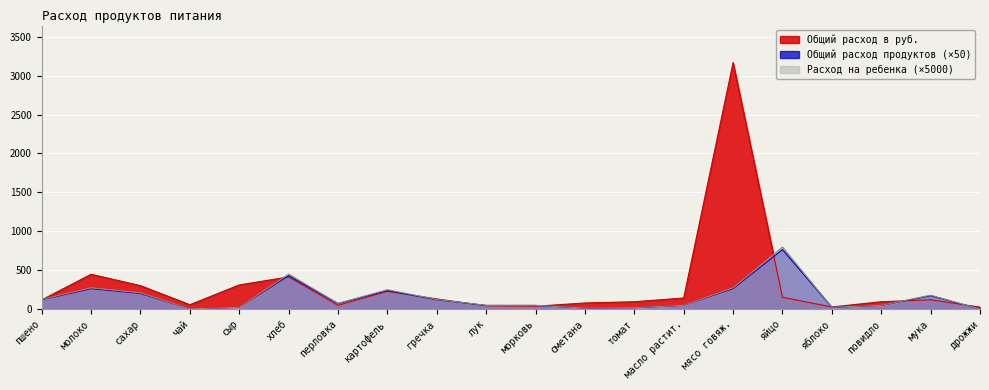

Which series has the widest spread of values?

Общий расход в руб.